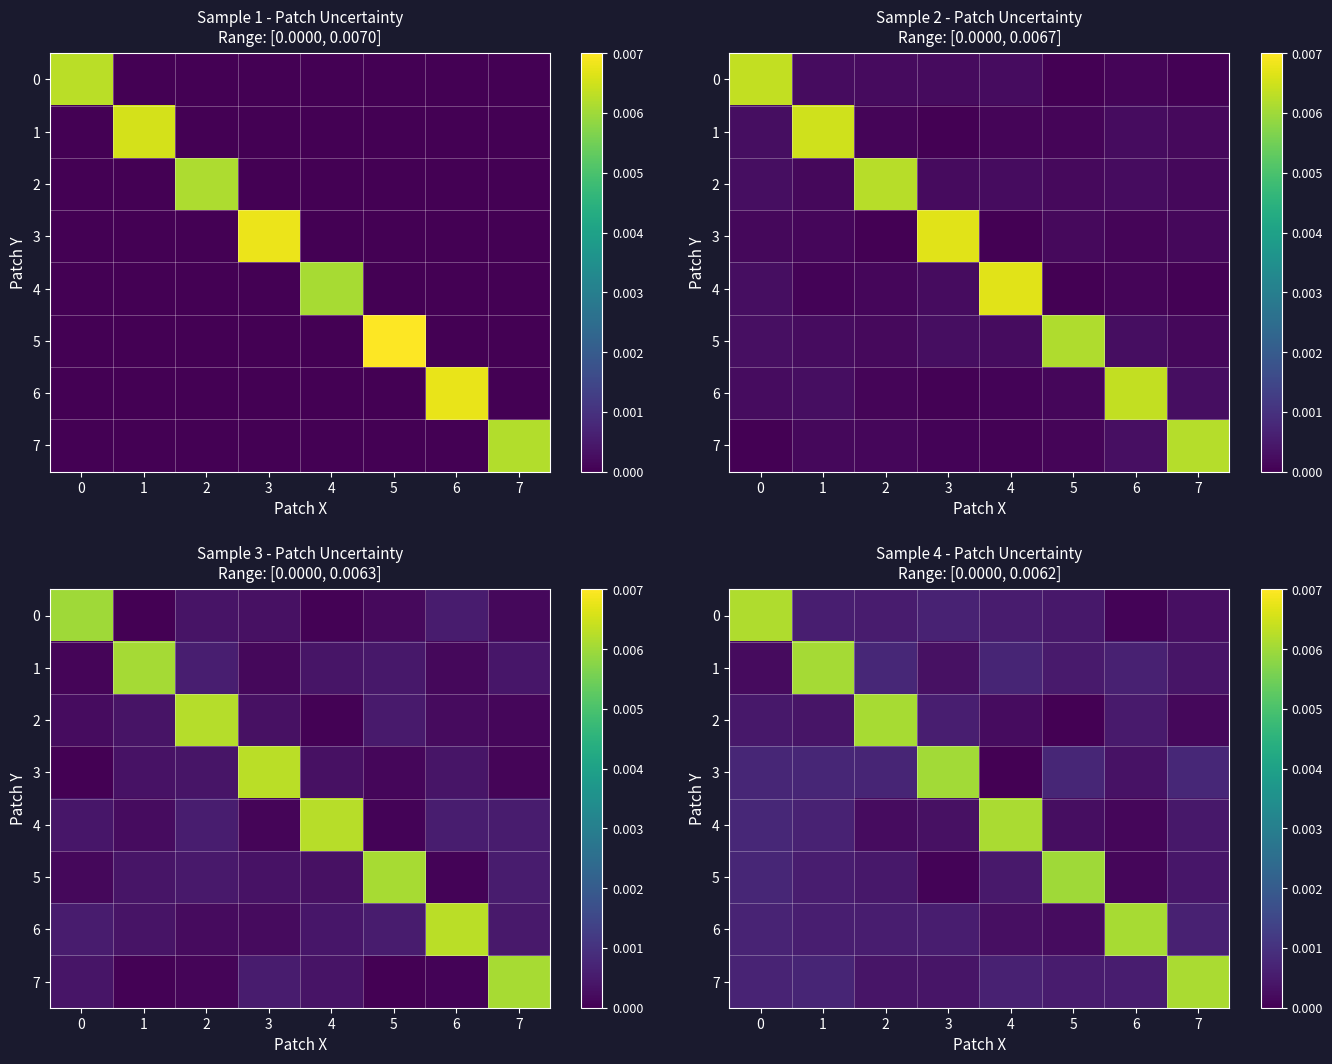

Which category has the lowest value across all series?

4